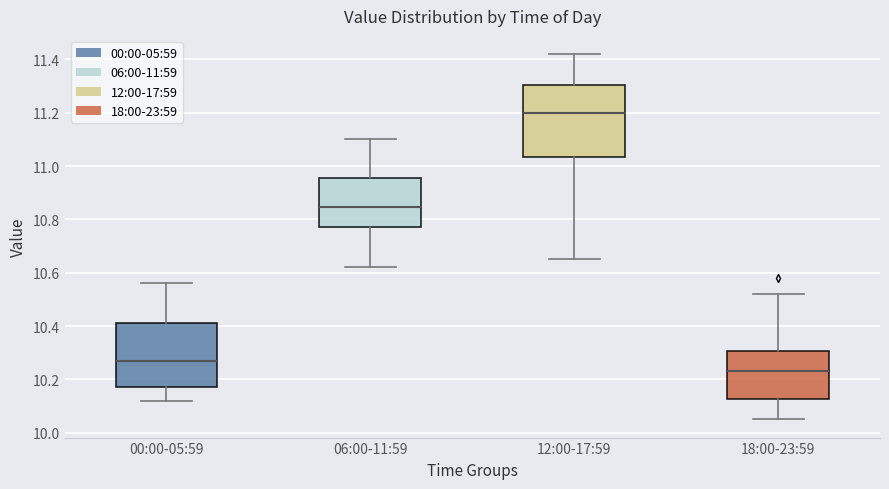

Which box is the tallest, from its lower edge to its upper edge?

12:00-17:59